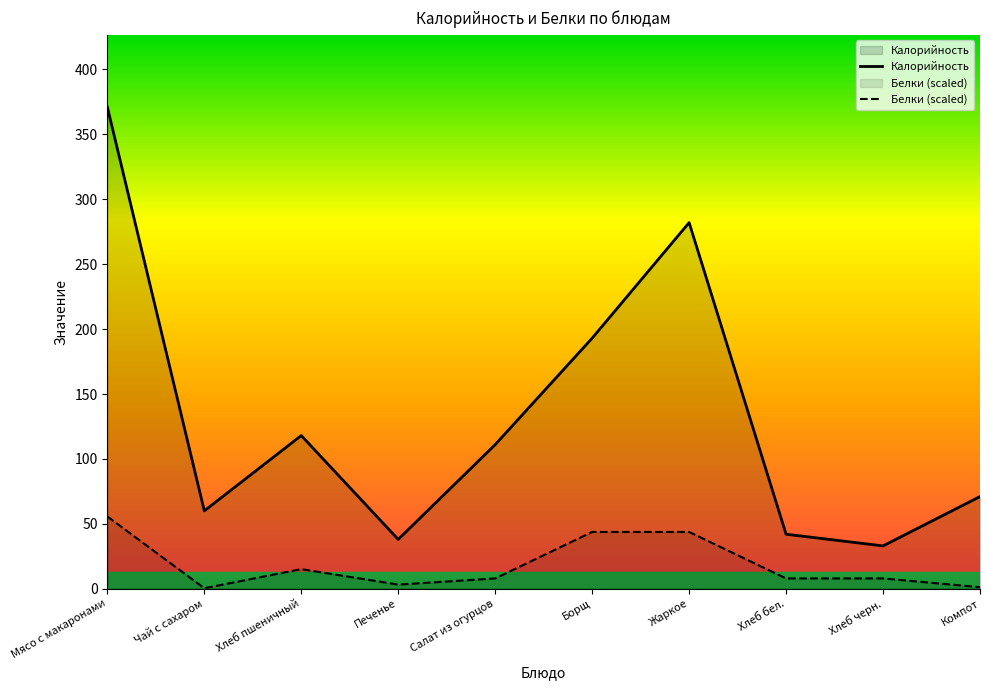

Read the Калорийность value at Борщ.

193.0